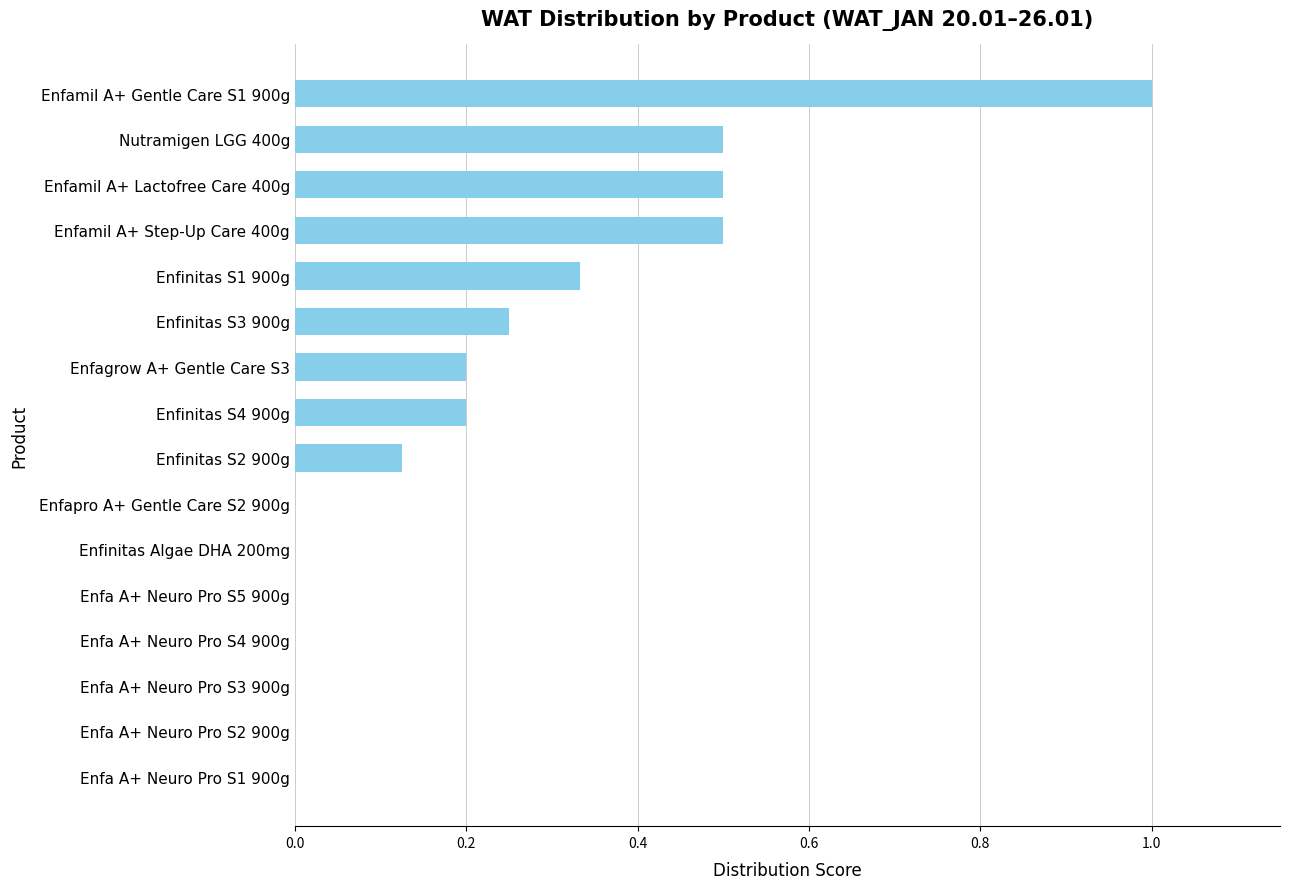

The chart shows a value of 0.0 at Enfa A+ Neuro Pro S3 900g. True or false?

True